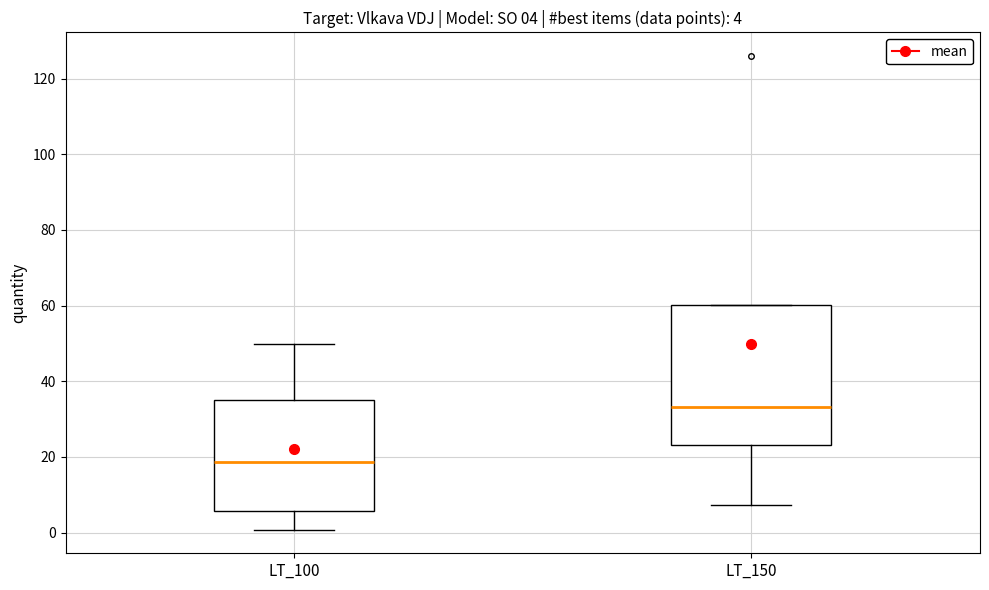

Which box's median line is the highest?

LT_150